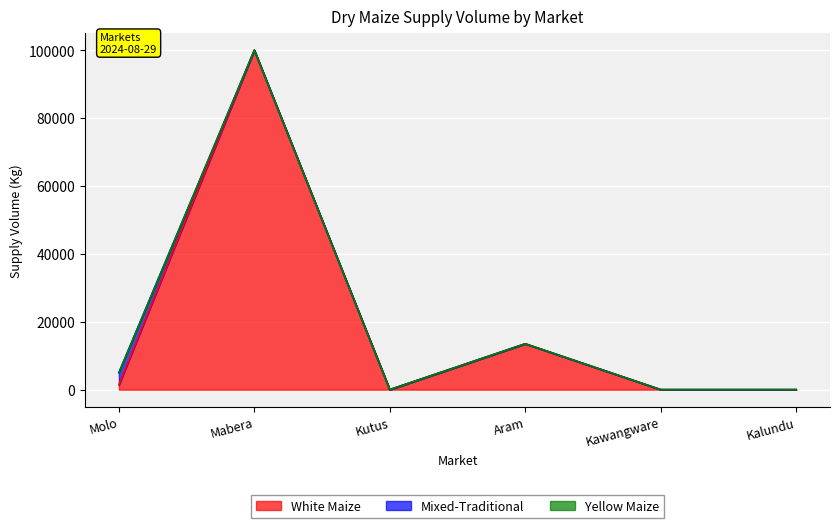

What is the label of the 1st point from the left?

Molo